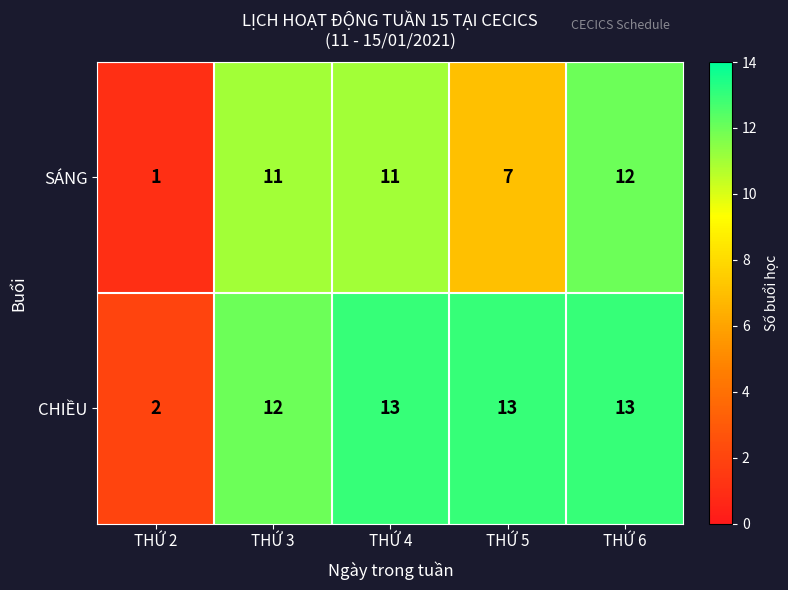

Which series changed the most between THỨ 2 and THỨ 4?

CHIỀU